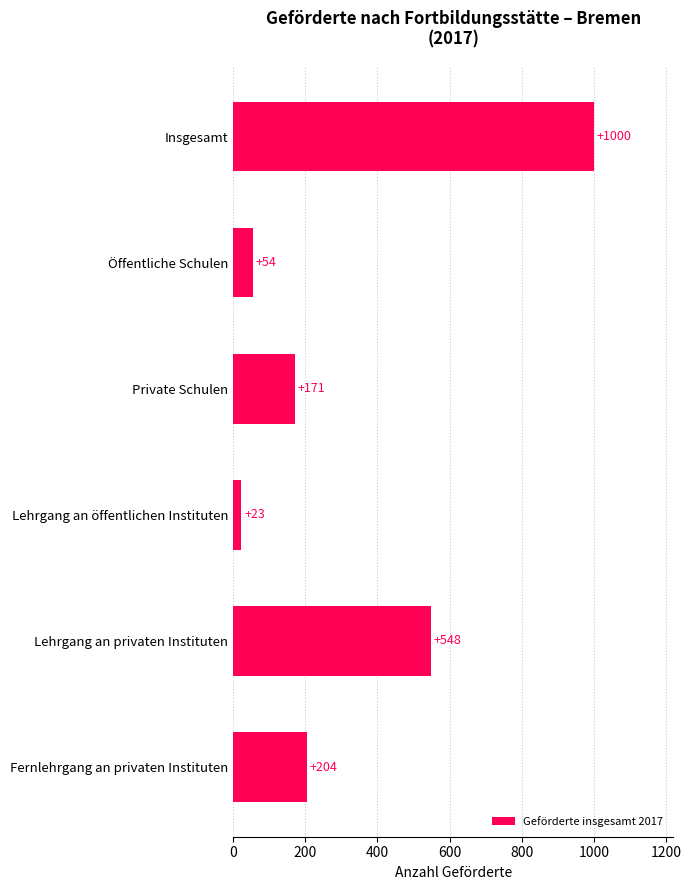

Rank the categories by value from lowest to highest.

Lehrgang an öffentlichen Instituten, Öffentliche Schulen, Private Schulen, Fernlehrgang an privaten Instituten, Lehrgang an privaten Instituten, Insgesamt